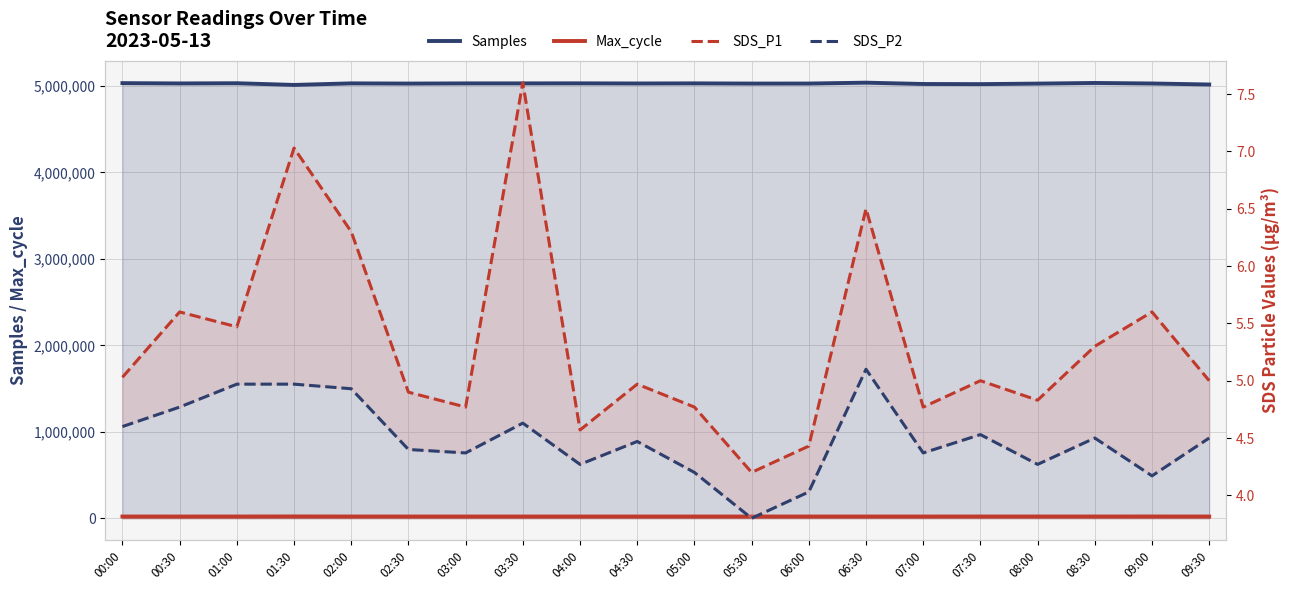

What is the sum of all Samples values?

100529913.0